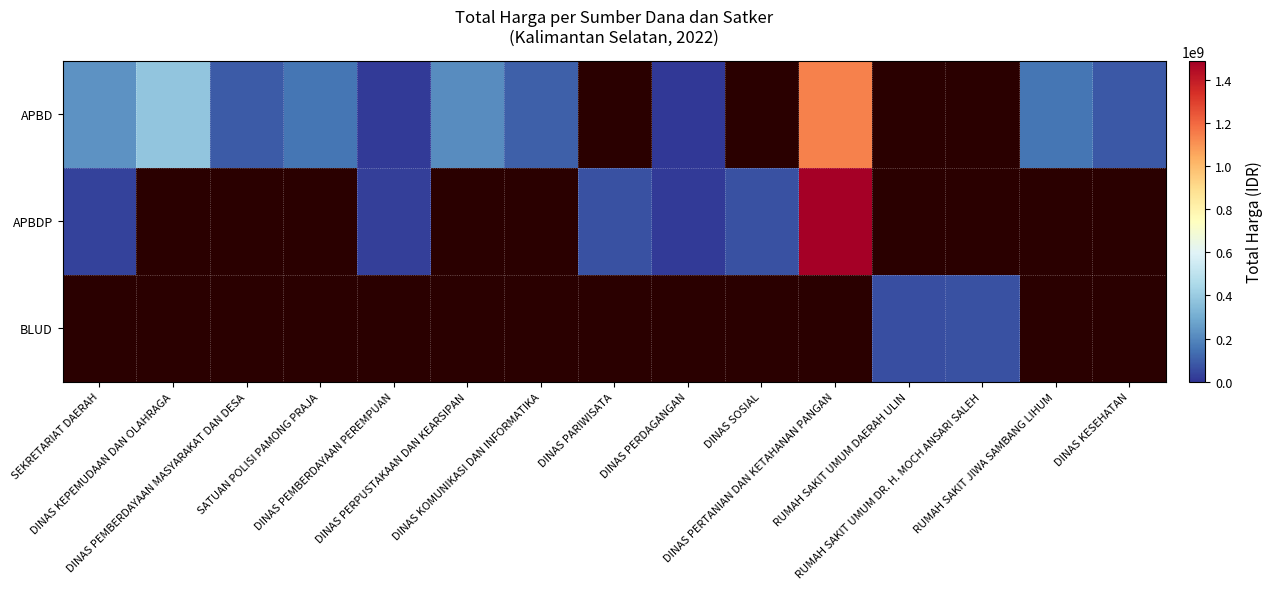

How many positive values does the APBDP series have?

6